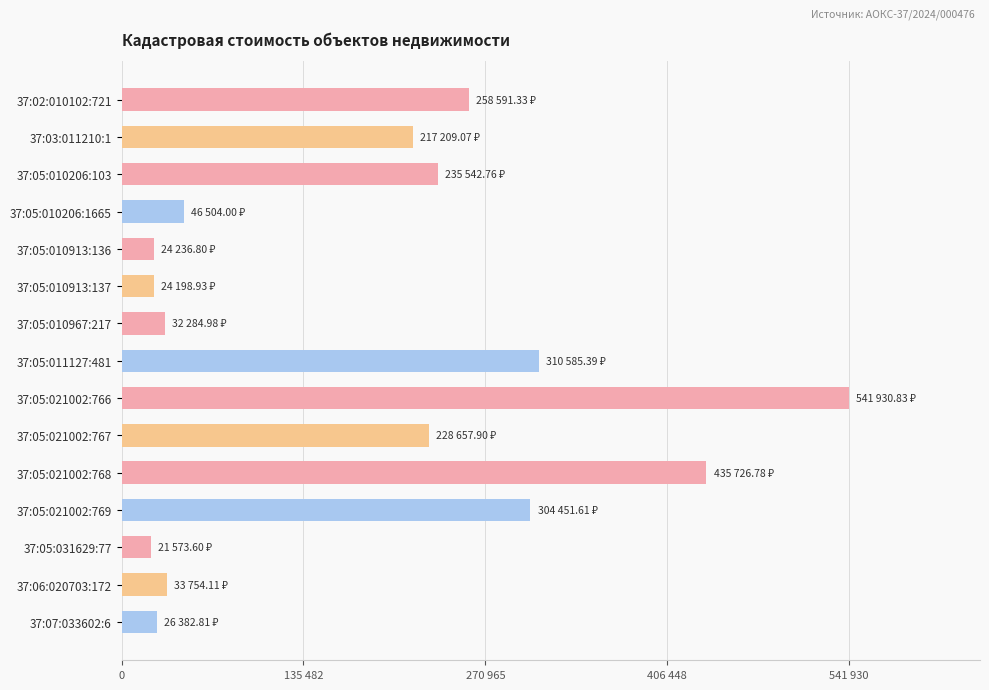

Are the bars horizontal?

Yes